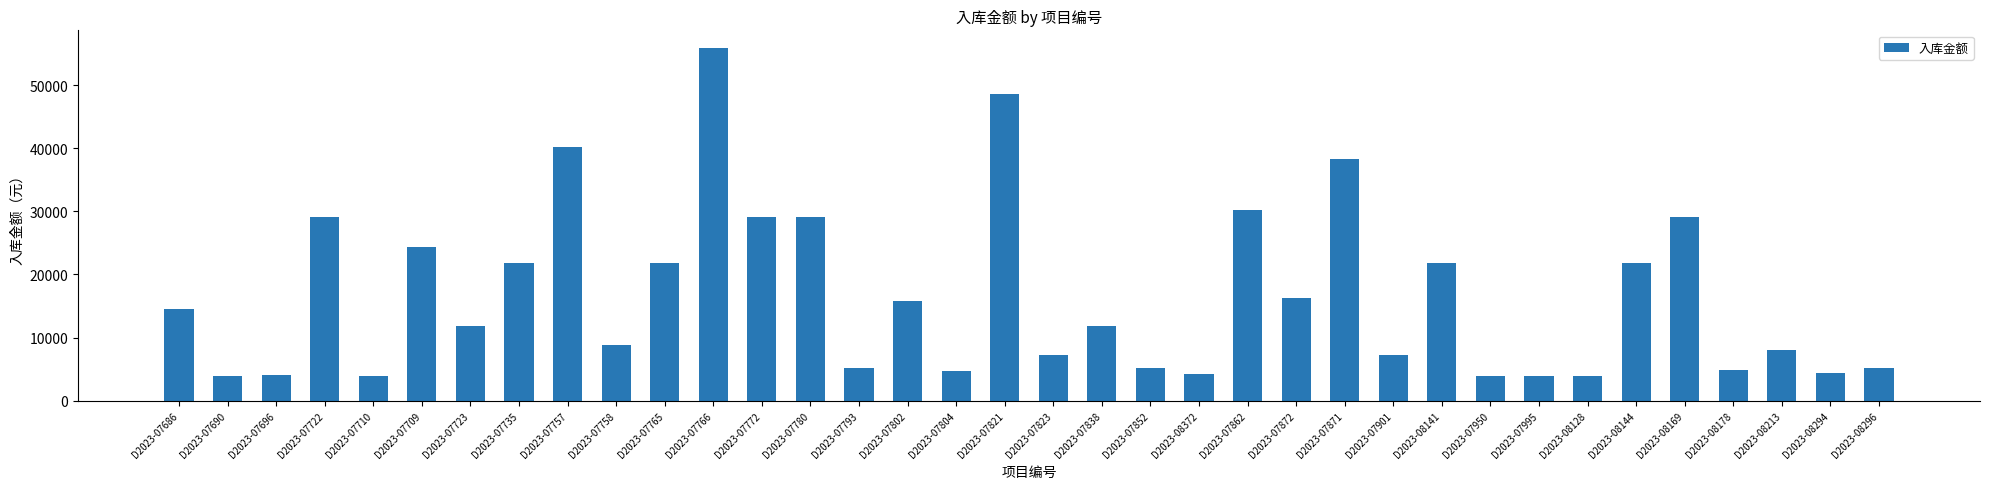

Which category has the highest value across all series?

D2023-07766